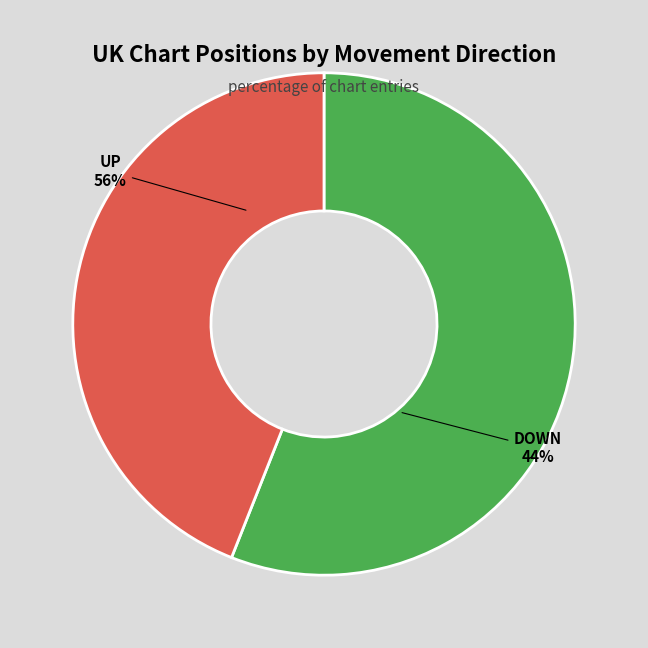

Is there a majority slice in this chart?

Yes